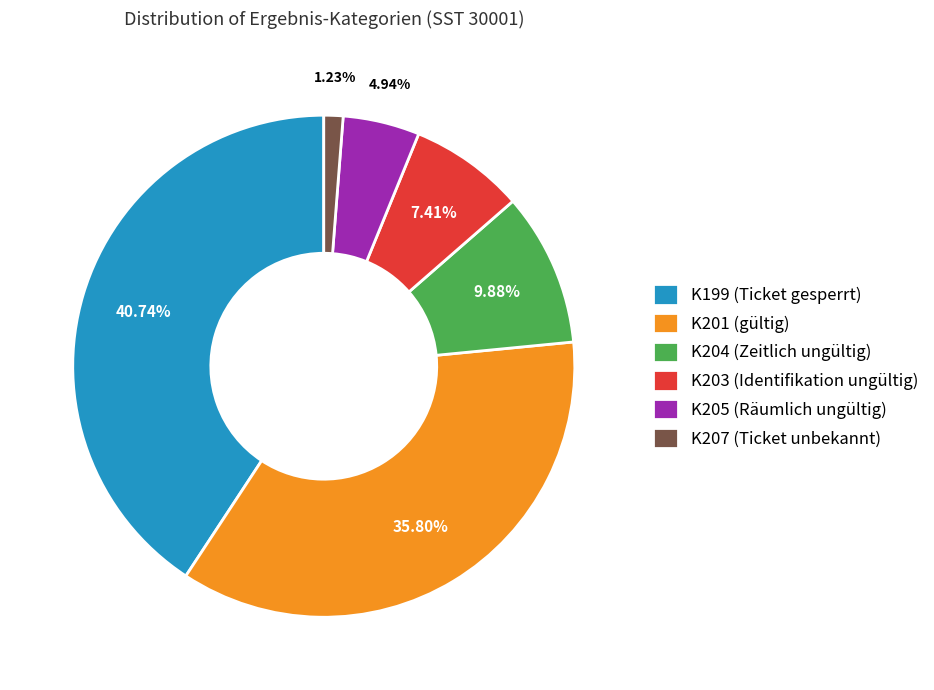

Approximately how many times larger is the value at K203 (Identifikation ungültig) compared to K207 (Ticket unbekannt)?

6.0